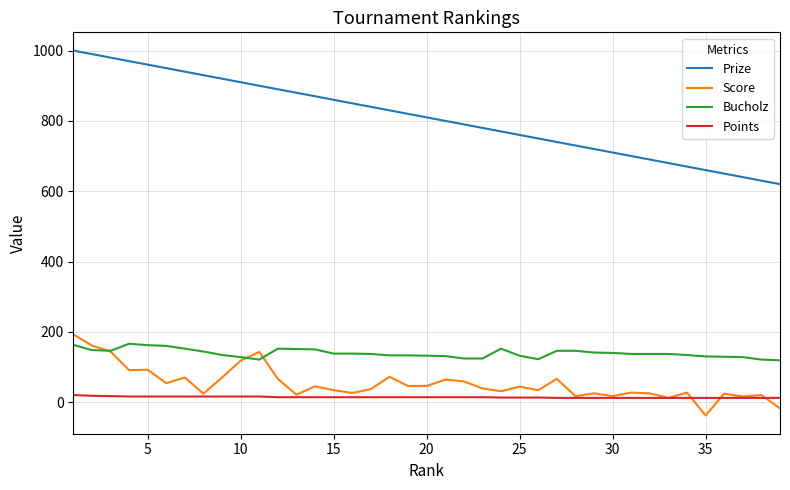

Which series has the largest total across all categories?

Prize